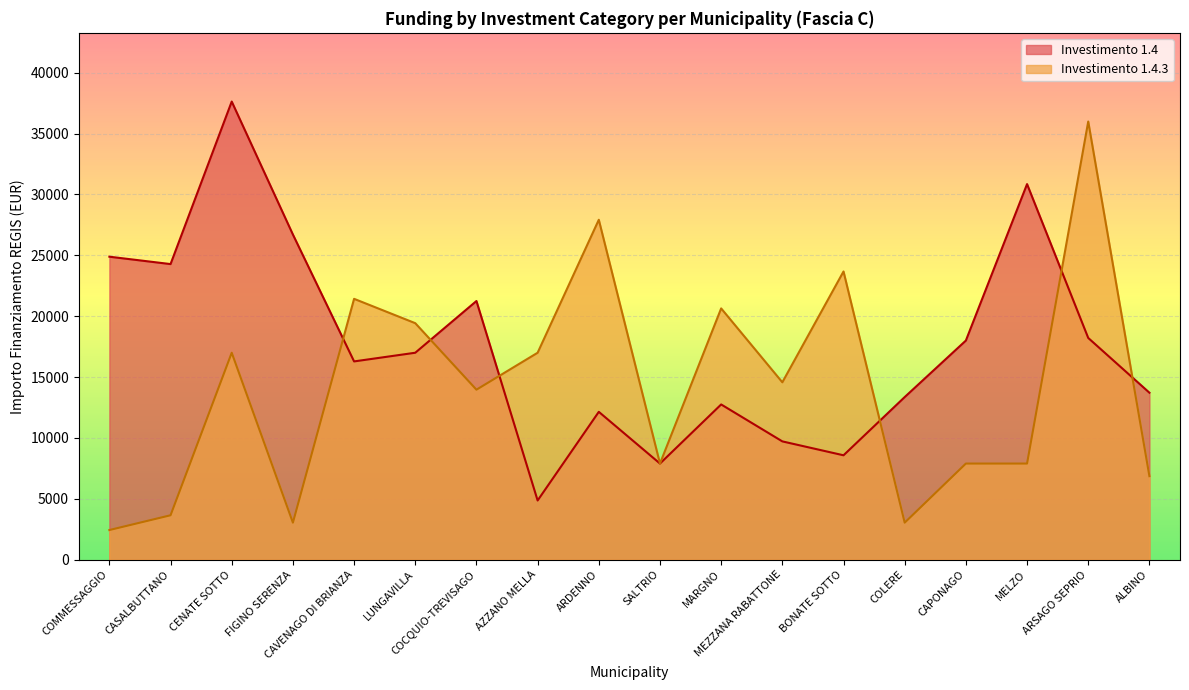

How many data points does each series have?

18